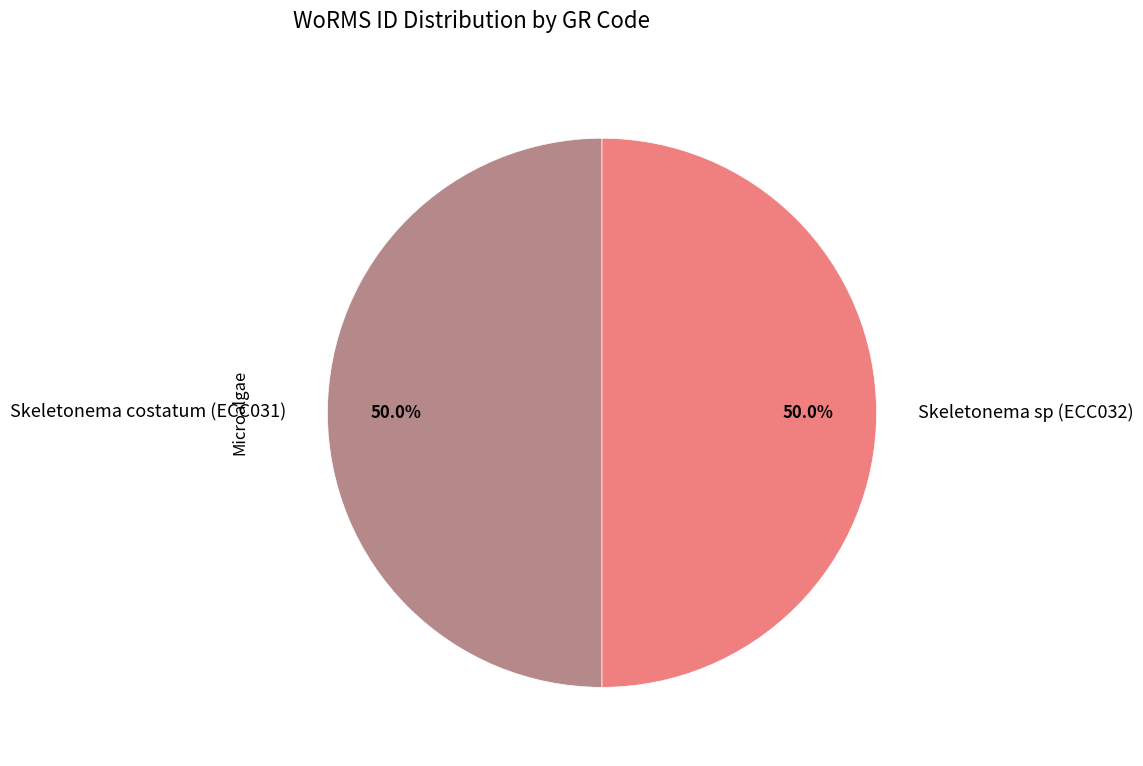

What is the ratio of the value at Skeletonema costatum (ECC031) to the value at Skeletonema sp (ECC032)?

1.0